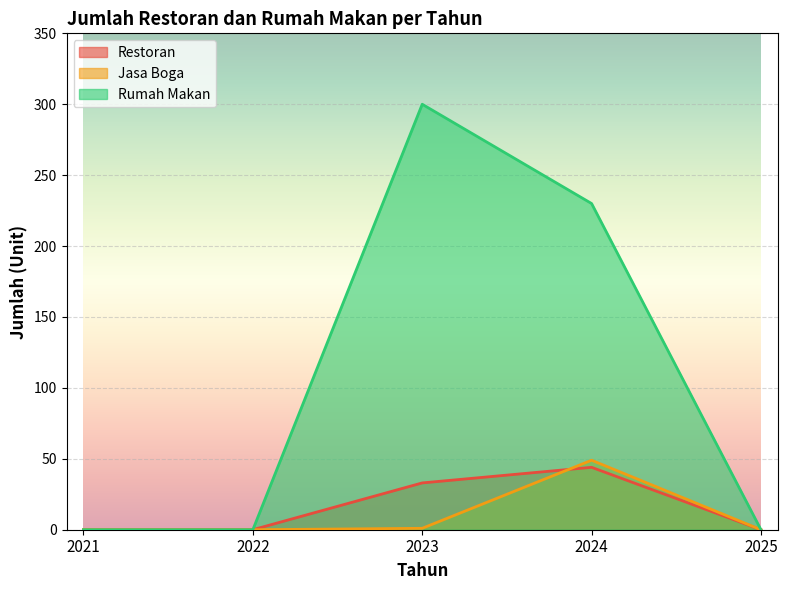

At how many categories does at least one series exceed 296?

1